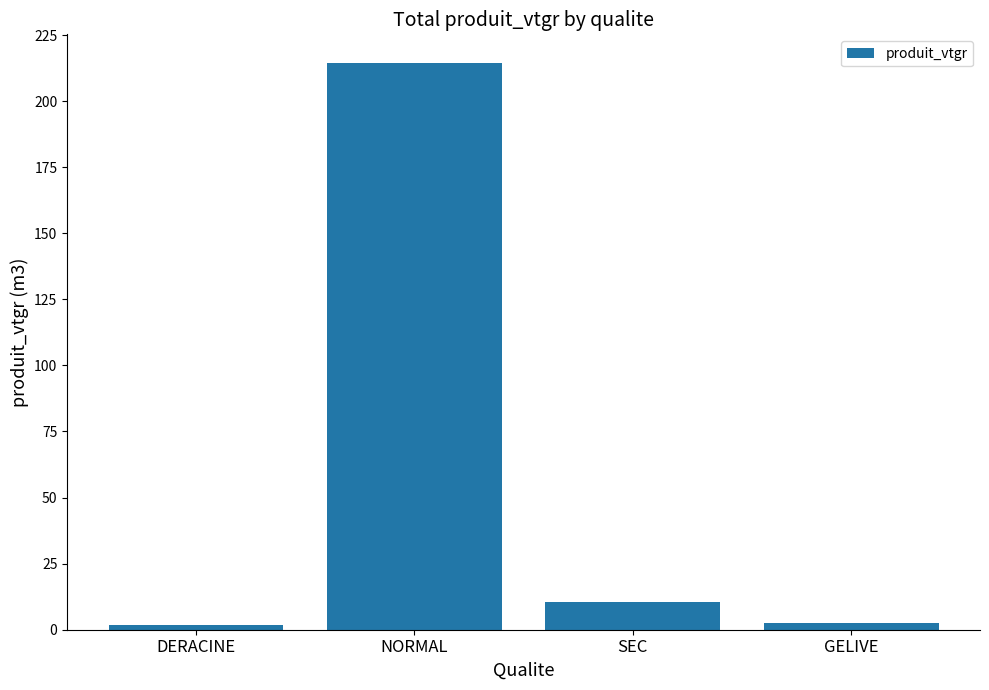

Which has a higher value, NORMAL or GELIVE?

NORMAL